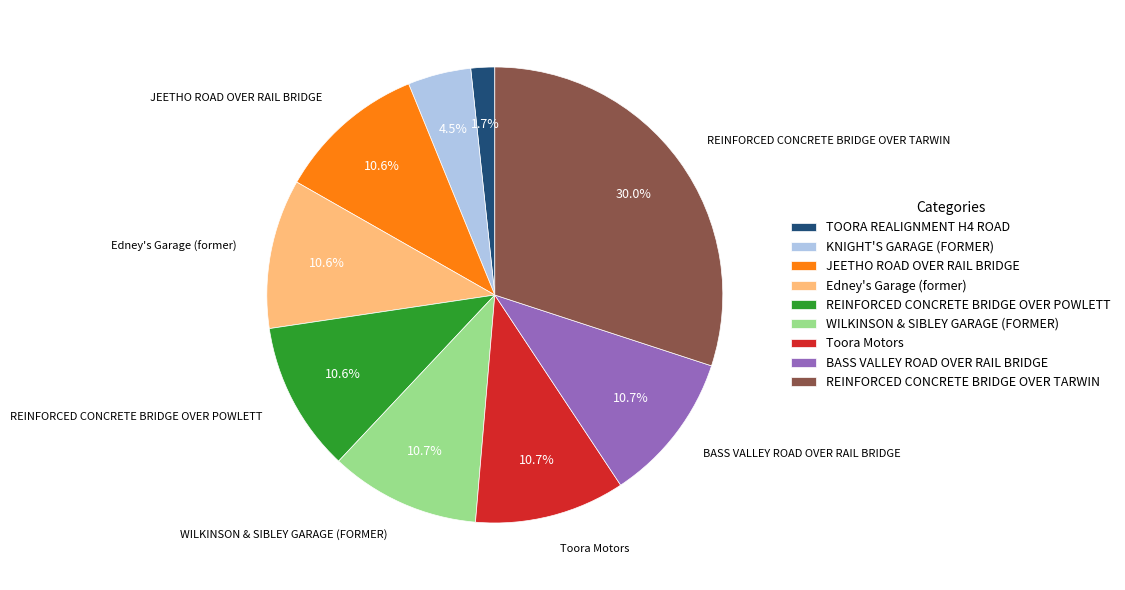

To the nearest percent, what is the difference between the largest and smallest slice percentages?

28%